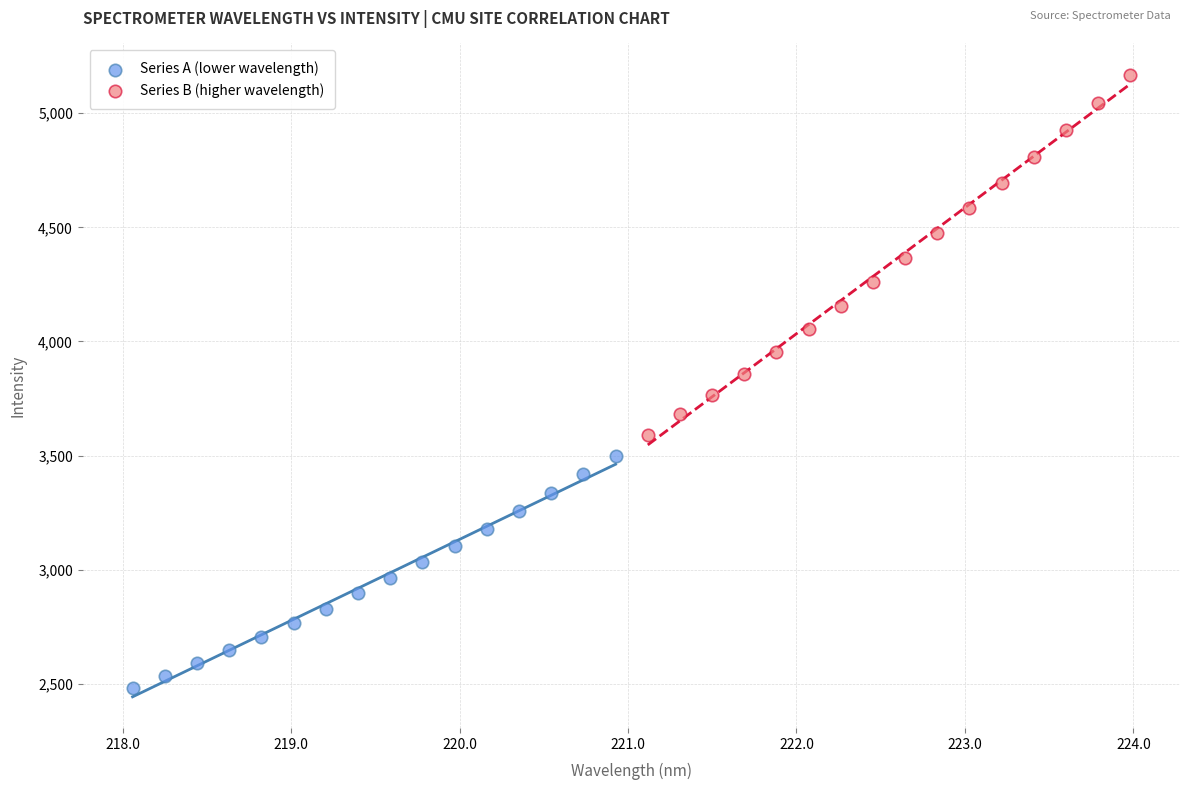

Which series reaches the maximum Y coordinate?

Series B (higher wavelength)